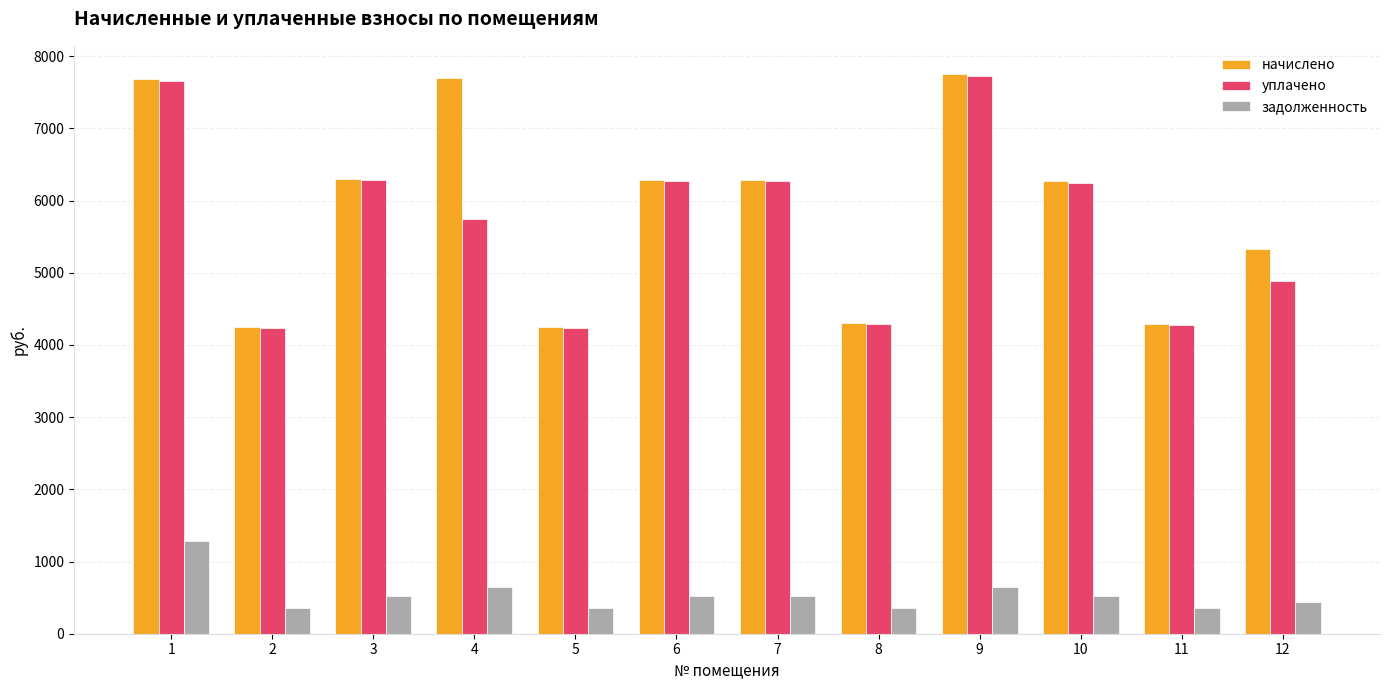

Where does the задолженность series first go above 524?

1